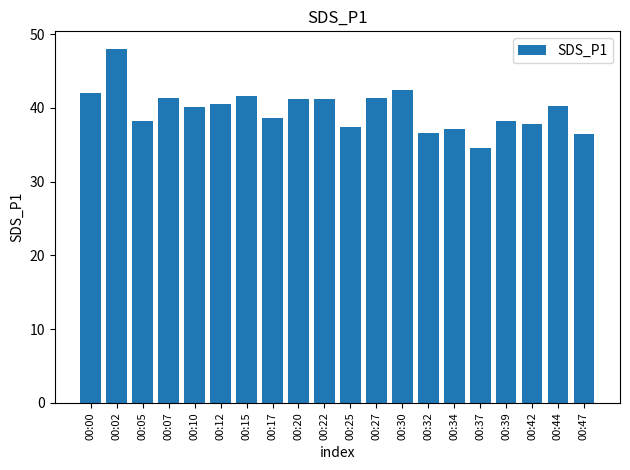

Count the number of categories in the chart.

20